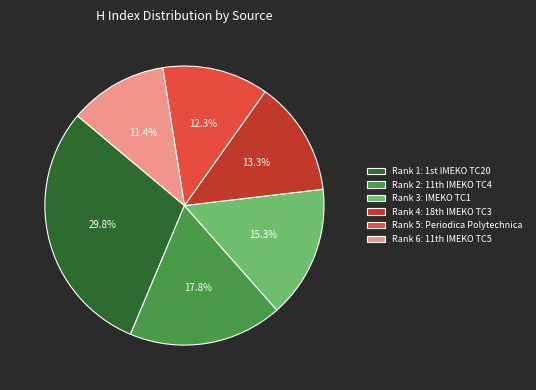

Which category has the biggest portion of the pie?

Rank 1: 1st IMEKO TC20